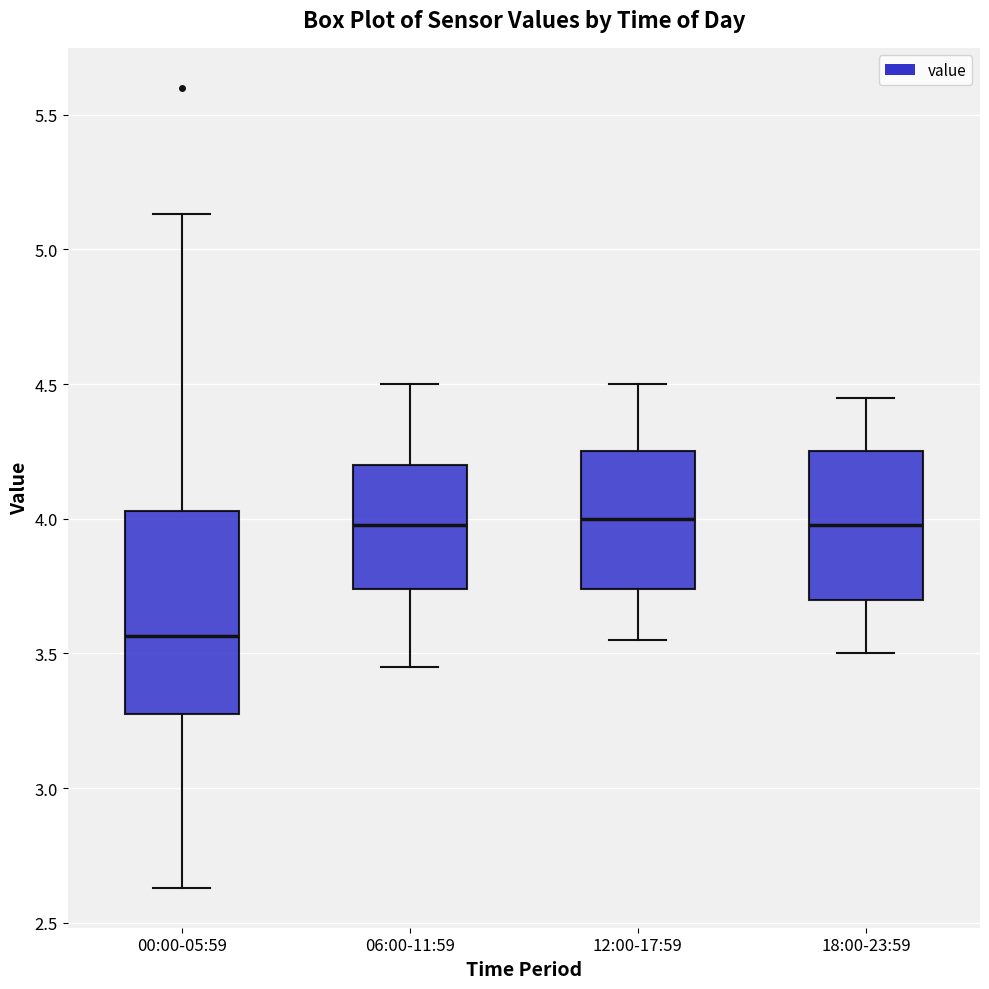

Comparing the boxes themselves (not the whiskers), which one is the tallest?

00:00-05:59